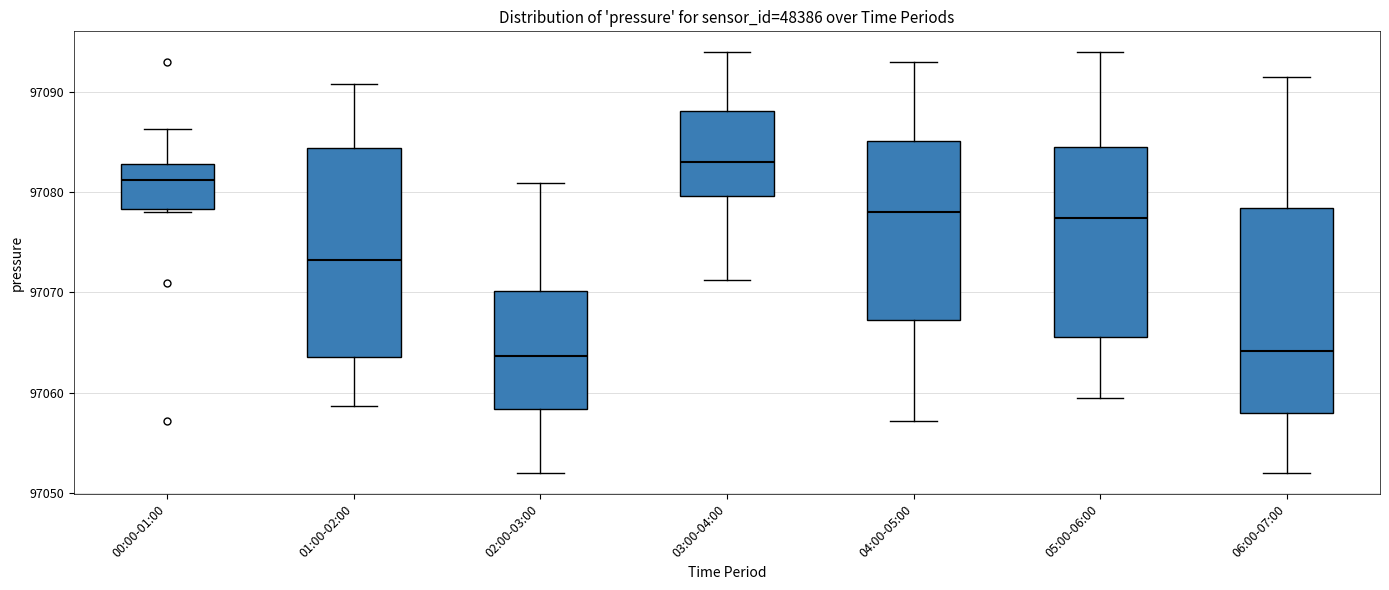

Reading left to right, transcribe this box plot: for each box, give where its median line is, the range the box spans, and where its two whiskers end, as read against the y-axis. The values are not printed on the chart, so give them approximately, as read against the axis.

00:00-01:00: median 97081, box 97078 to 97083, whiskers 97078 to 97086
01:00-02:00: median 97073, box 97064 to 97084, whiskers 97059 to 97091
02:00-03:00: median 97064, box 97058 to 97070, whiskers 97052 to 97081
03:00-04:00: median 97083, box 97080 to 97088, whiskers 97071 to 97094
04:00-05:00: median 97078, box 97067 to 97085, whiskers 97057 to 97093
05:00-06:00: median 97077, box 97066 to 97084, whiskers 97059 to 97094
06:00-07:00: median 97064, box 97058 to 97078, whiskers 97052 to 97092